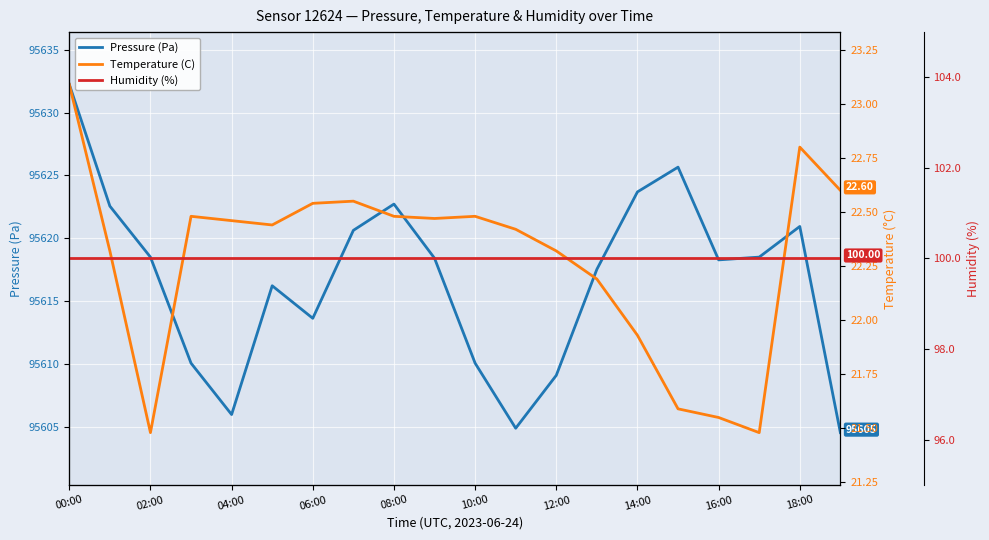

True or false: Humidity (%) and Pressure (Pa) cross at least once.

False